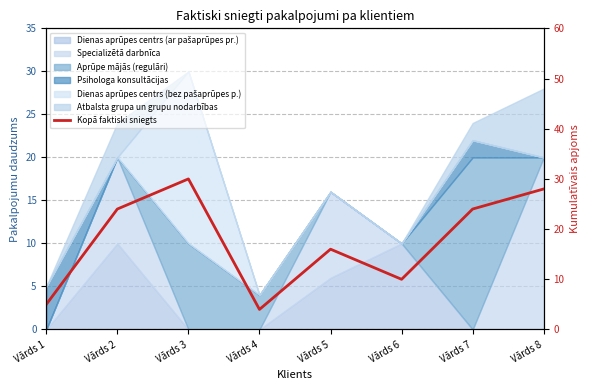

The chart shows a value of 24 at Vārds 2. True or false?

True